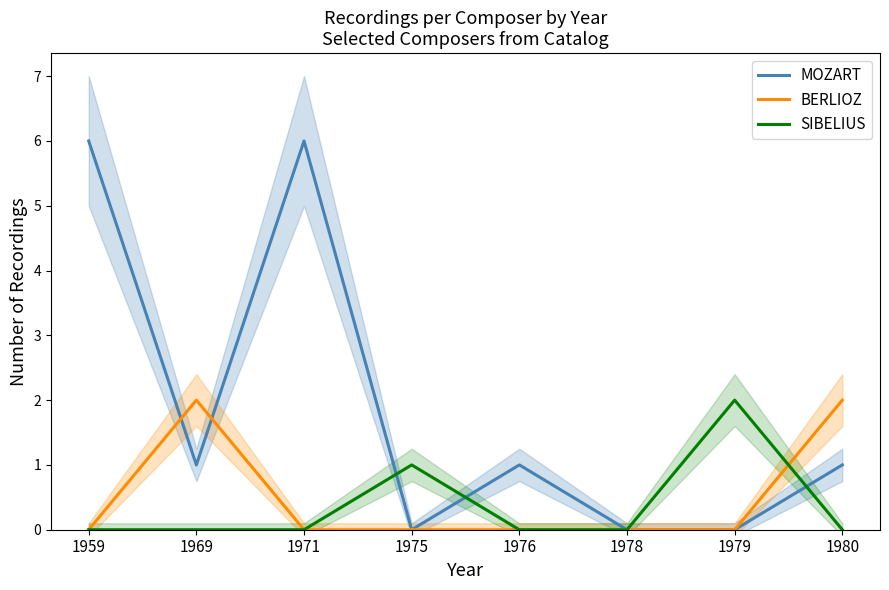

True or false: BERLIOZ has more than 0 points higher than both neighbors.

True